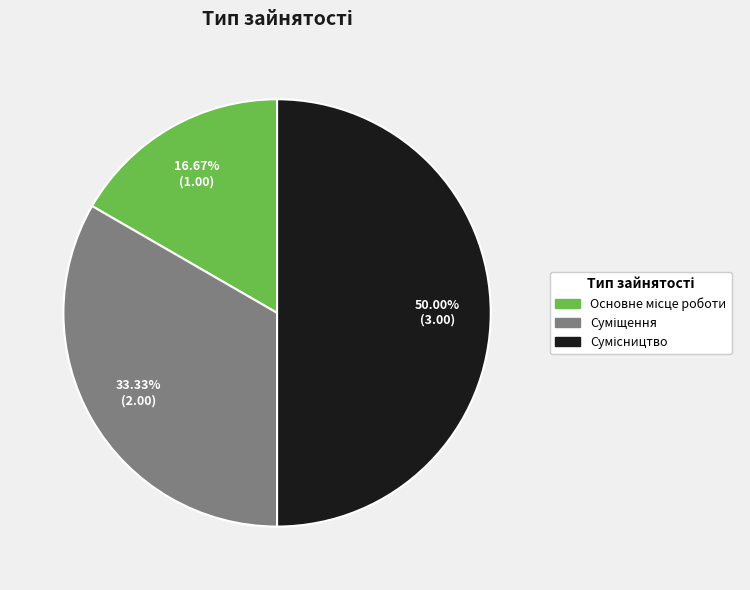

What is the ratio of the value at Сумісництво to the value at Основне місце роботи?

3.0